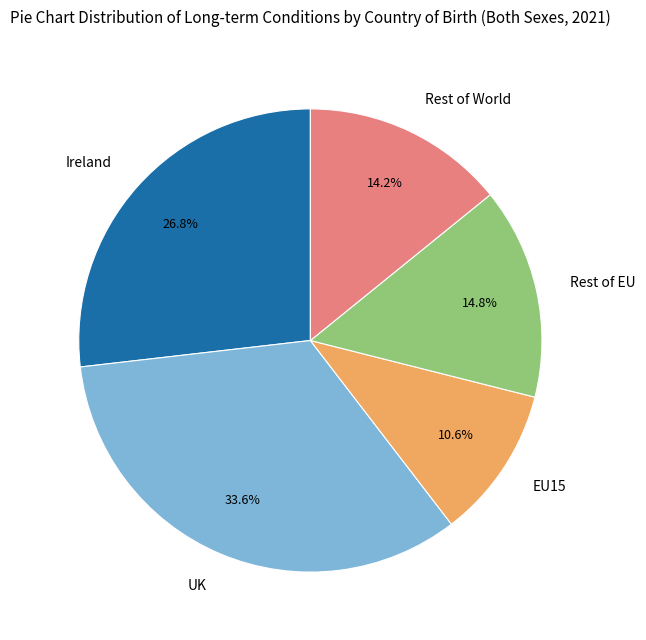

To the nearest percent, what is the difference between the Rest of World and Rest of EU slice percentages?

1%